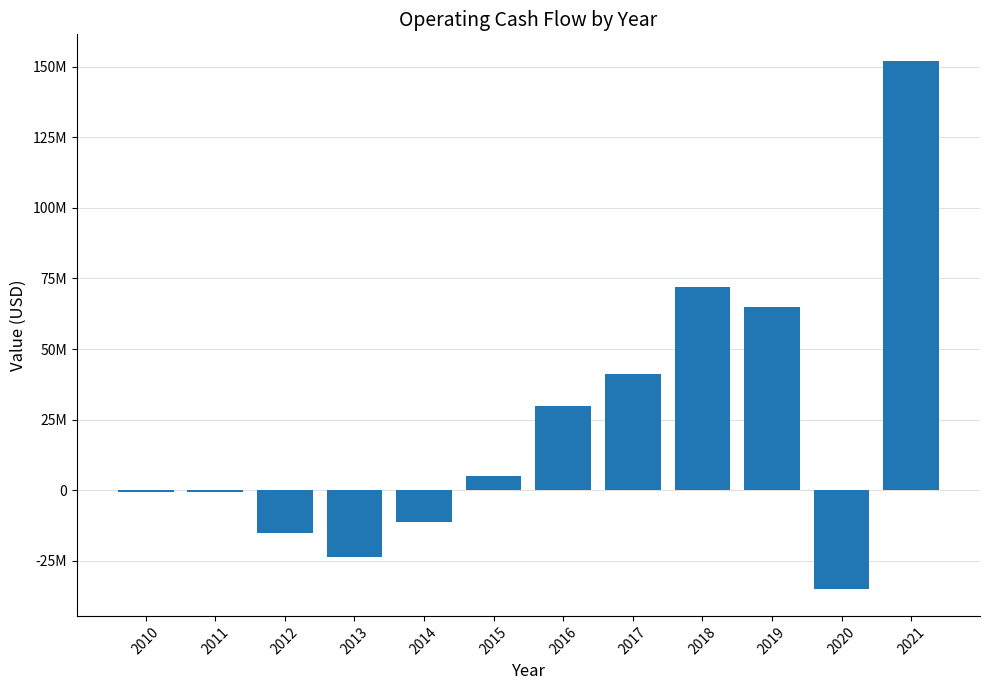

Reading right to left, list all the values displayed in this chart.

2021=152151000	2020=-35191000	2019=64846000	2018=72130000	2017=41165000	2016=29708000	2015=5086000	2014=-11430000	2013=-23771000	2012=-15015000	2011=-779000	2010=-614000